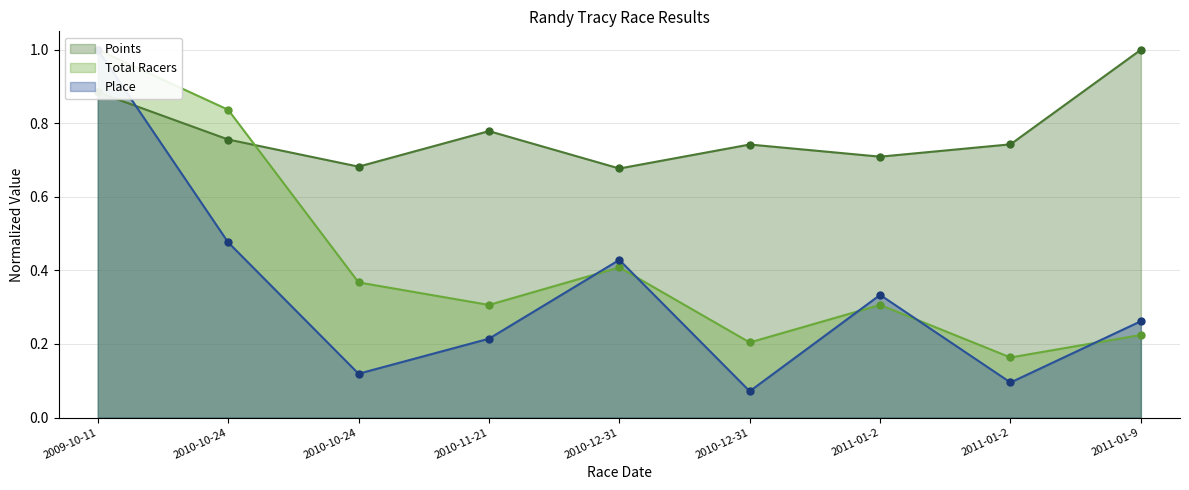

What is the total value across all series at 2010-11-21?

1.3